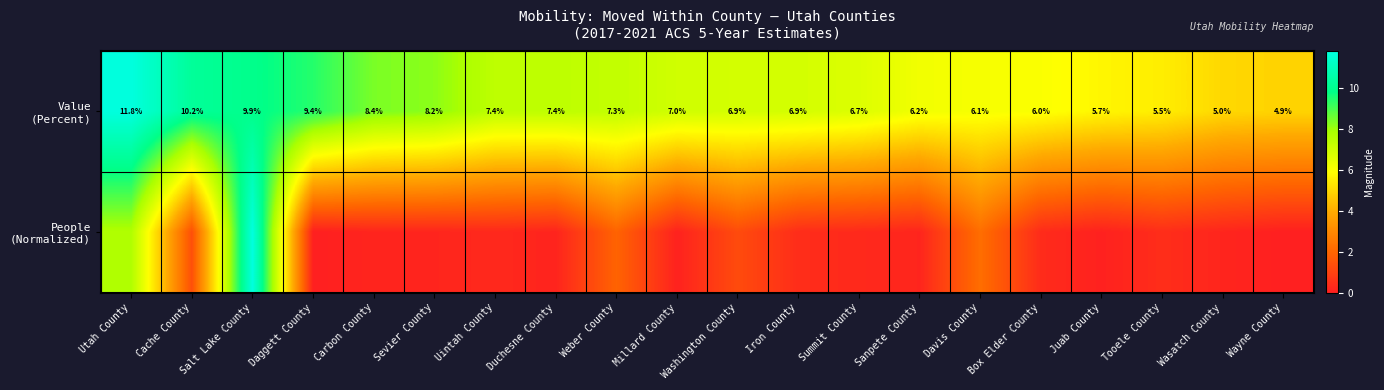

At which category is the sum across all series the highest?

Salt Lake County